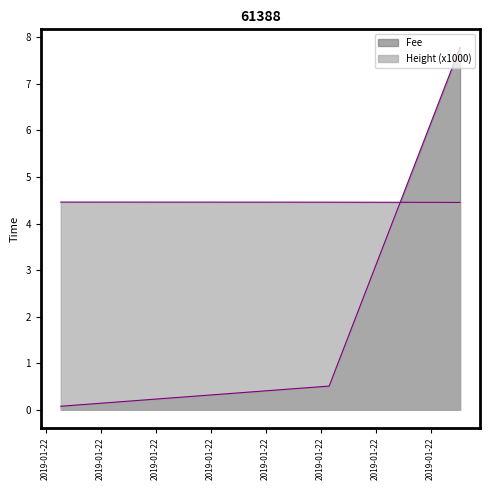

What is the sum of all Height values?

13.4